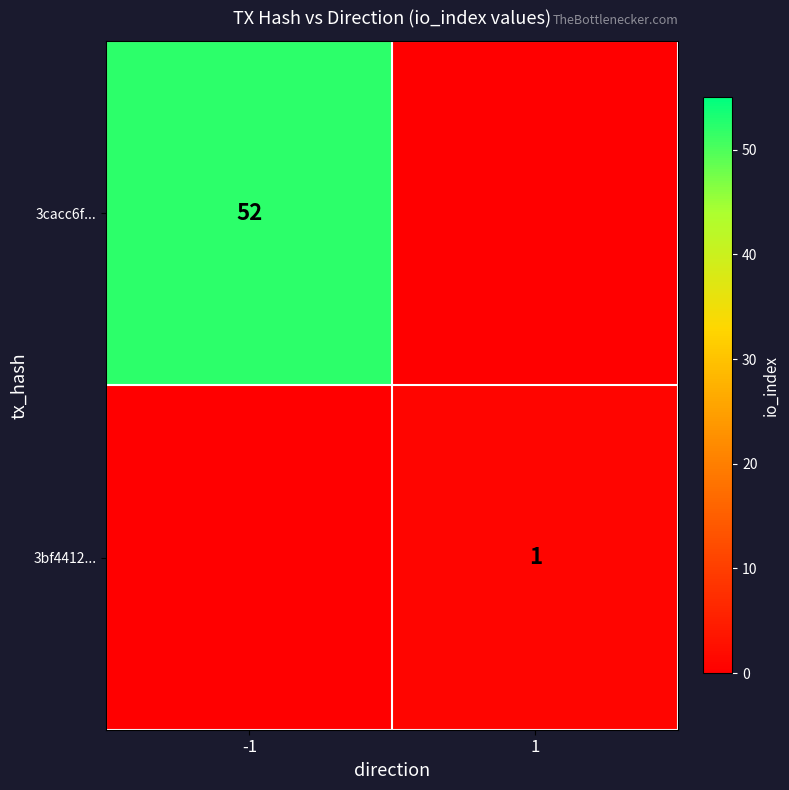

Is the value of 3bf4412... at 1 greater than the value of 3cacc6f... at -1?

No